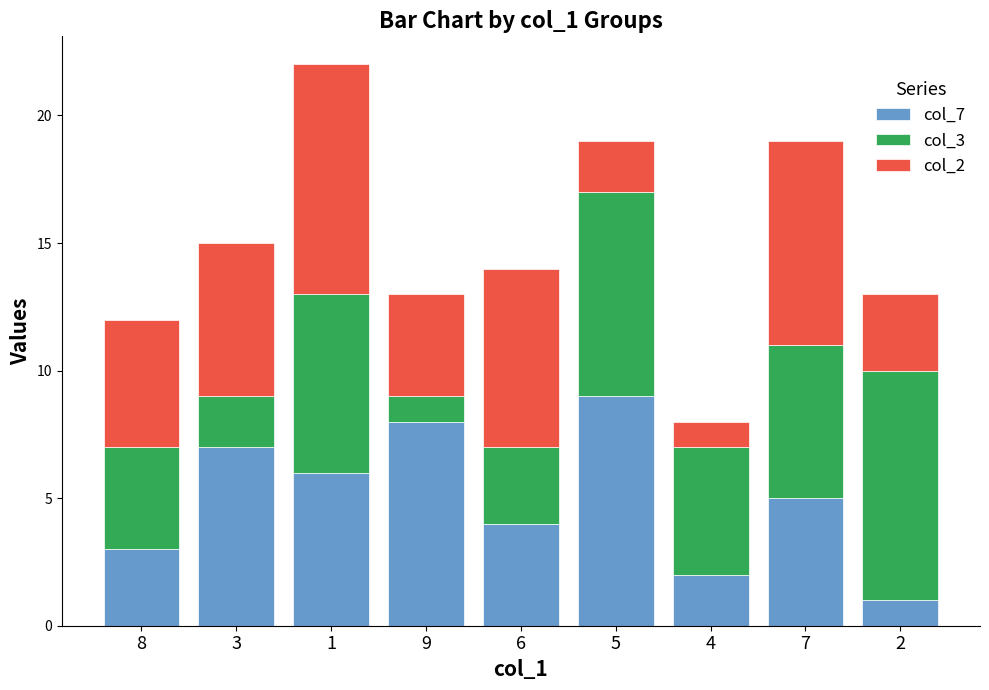

Reading left to right, transcribe the values for col_7.

3	7	6	8	4	9	2	5	1